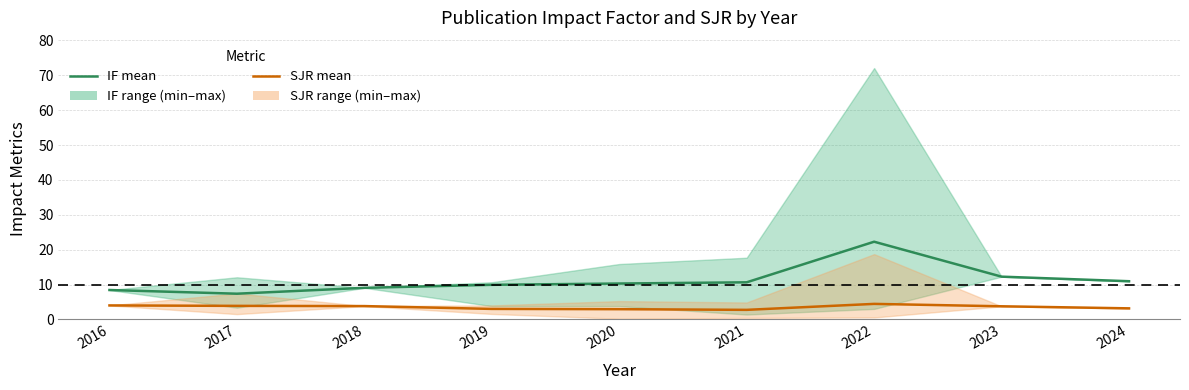

Reading left to right, list all the values displayed in this chart.

IF mean: 8.4	7.4	9.1	9.9	10.3	10.6	22.3	12.3	10.9
SJR mean: 4.0	3.9	3.8	3.0	2.9	2.7	4.5	3.8	3.2